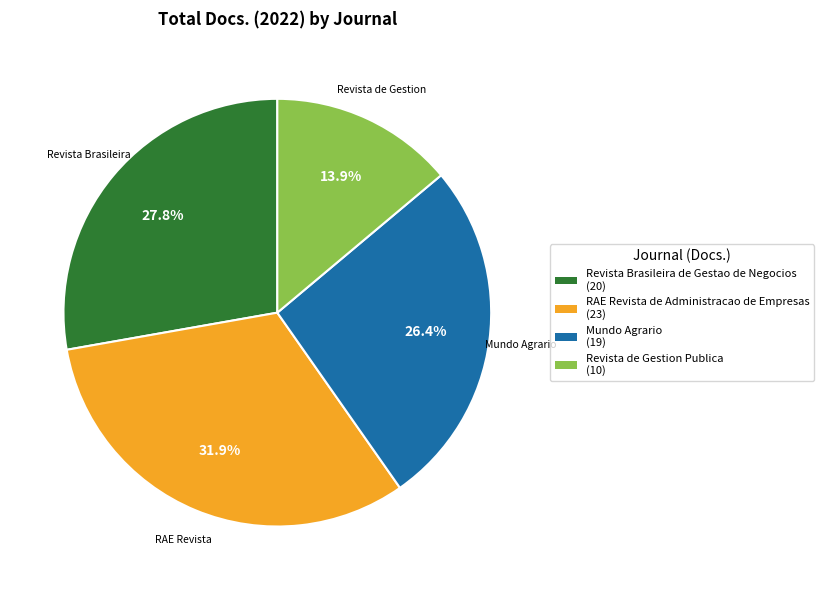

What is the smallest slice in the pie chart?

Revista de Gestion Publica